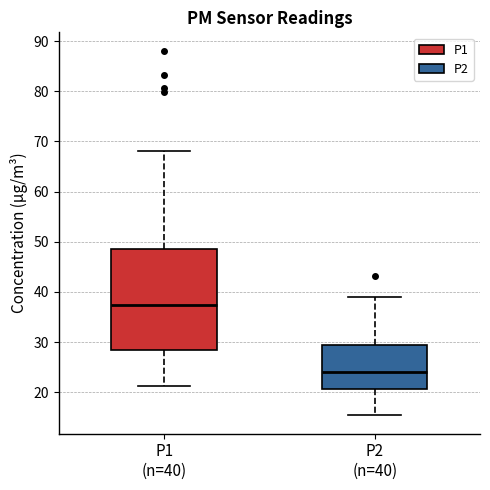

Reading left to right, transcribe this box plot: for each box, give where its median line is, the range the box spans, and where its two whiskers end, as read against the y-axis. The values are not printed on the chart, so give them approximately, as read against the axis.

P1 (n=40): median 37, box 29 to 49, whiskers 21 to 68
P2 (n=40): median 24, box 21 to 30, whiskers 15 to 39